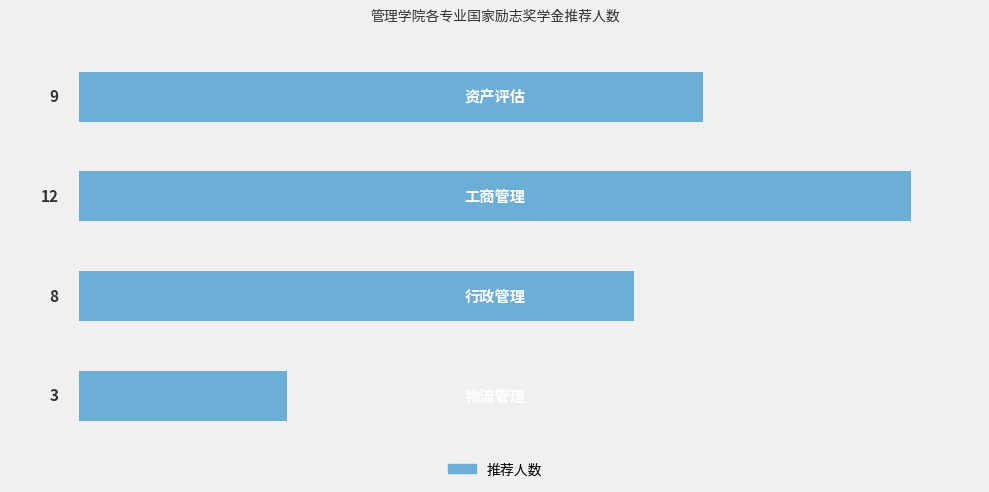

How many data points are less than 9?

2